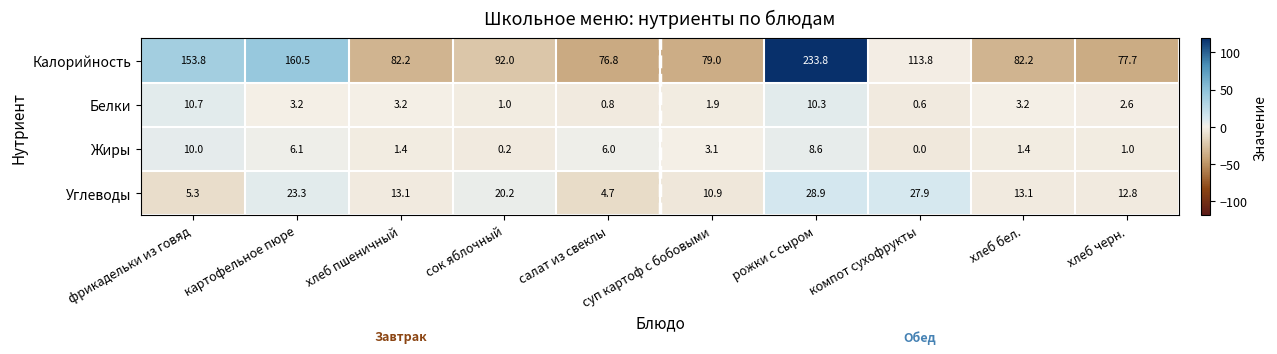

At which category does the chart reach its minimum across all series?

компот сухофрукты